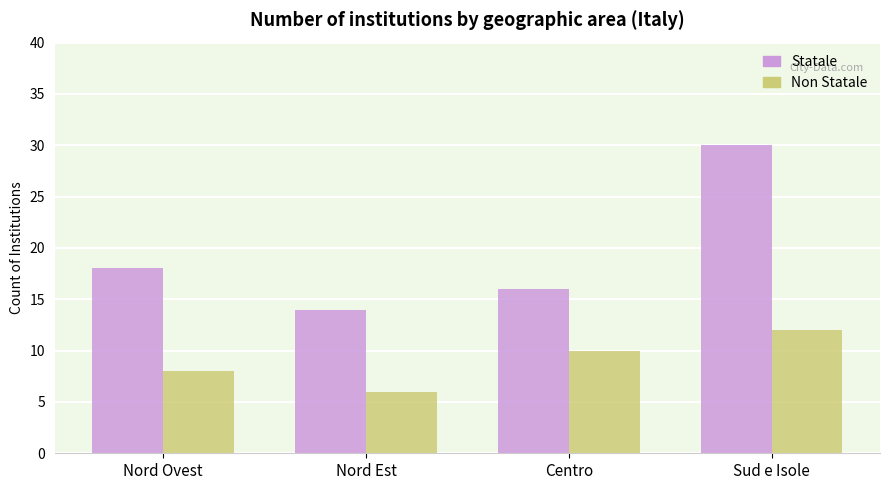

How many distinct data groups are displayed?

2